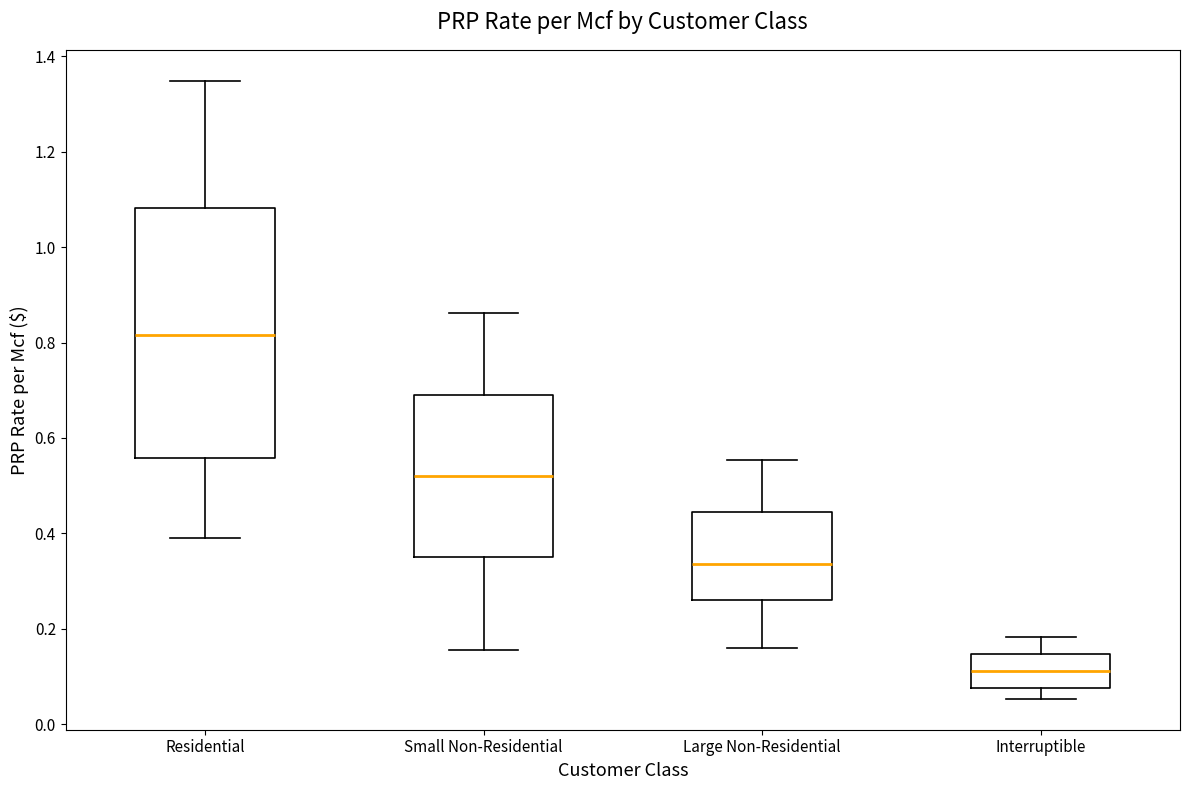

Where is the lower edge of the box for Small Non-Residential on the y-axis? The values are not printed on the chart, so give them approximately, as read against the axis.

0.36